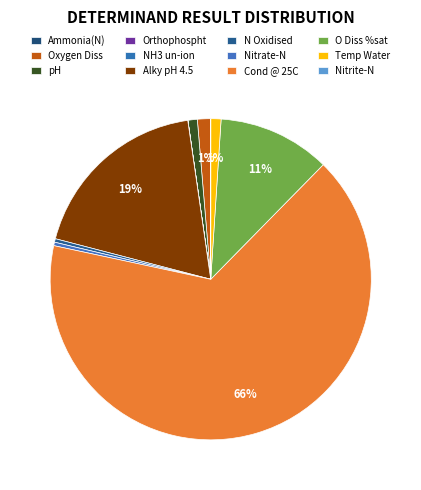

To the nearest percent, what is the difference between the largest and smallest slice percentages?

66%